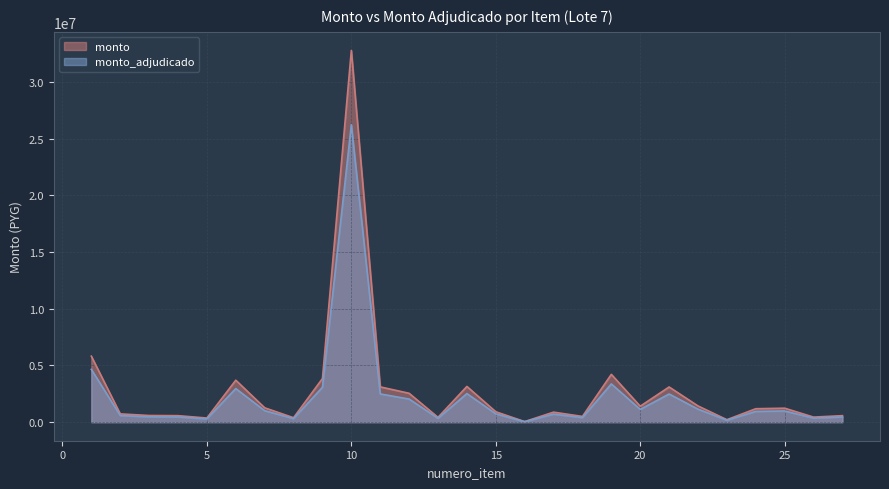

At which category does monto reach its first local valley?

5